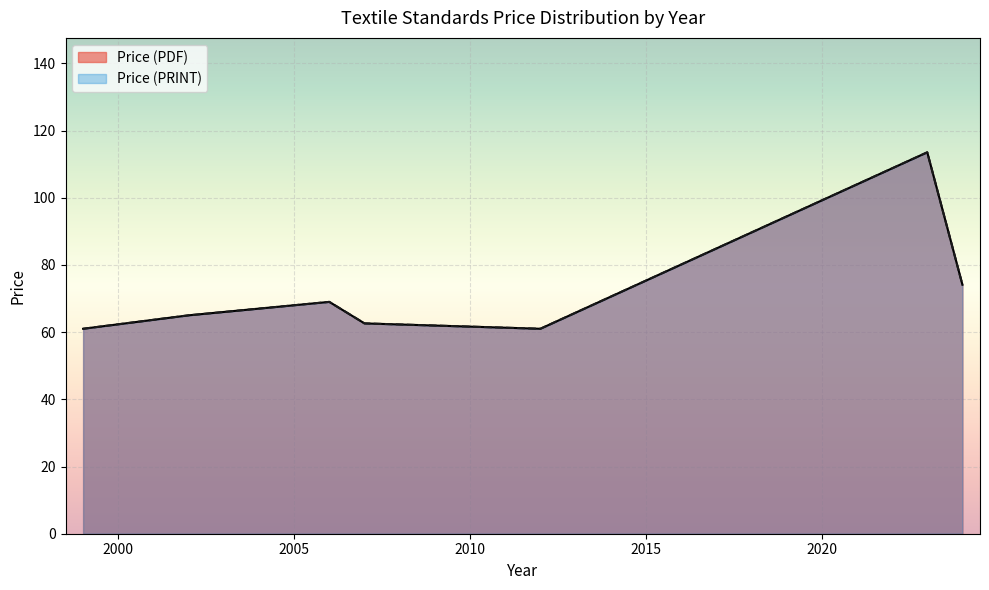

Does the chart display data point markers on the line(s)?

No